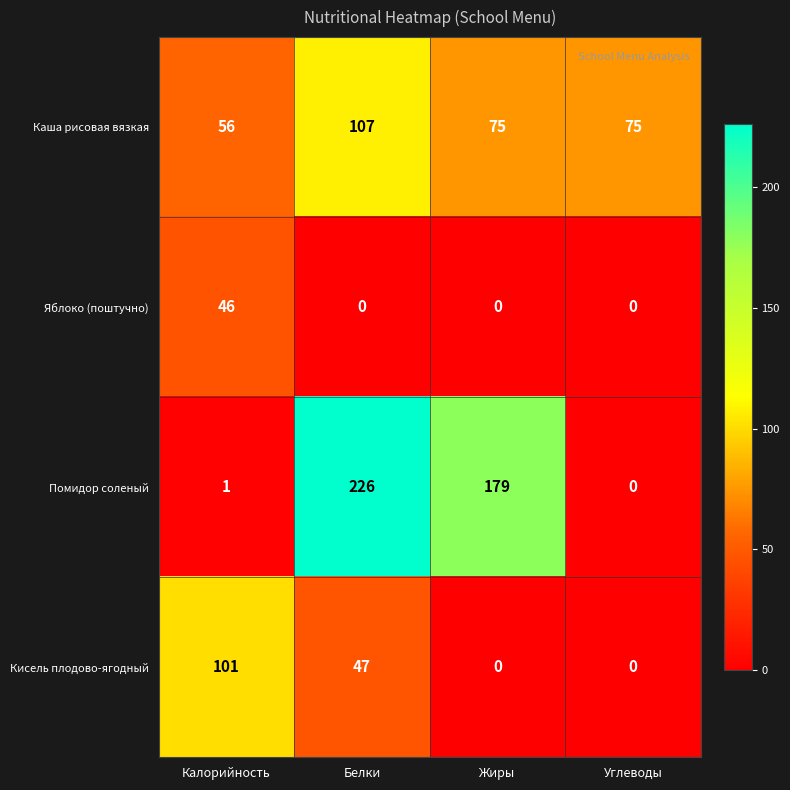

Where does the Помидор соленый series first go above 179?

Белки